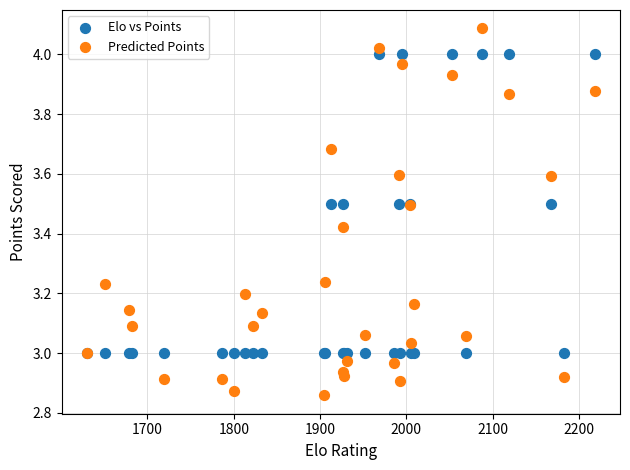

Which series reaches the maximum Y coordinate?

Predicted Points